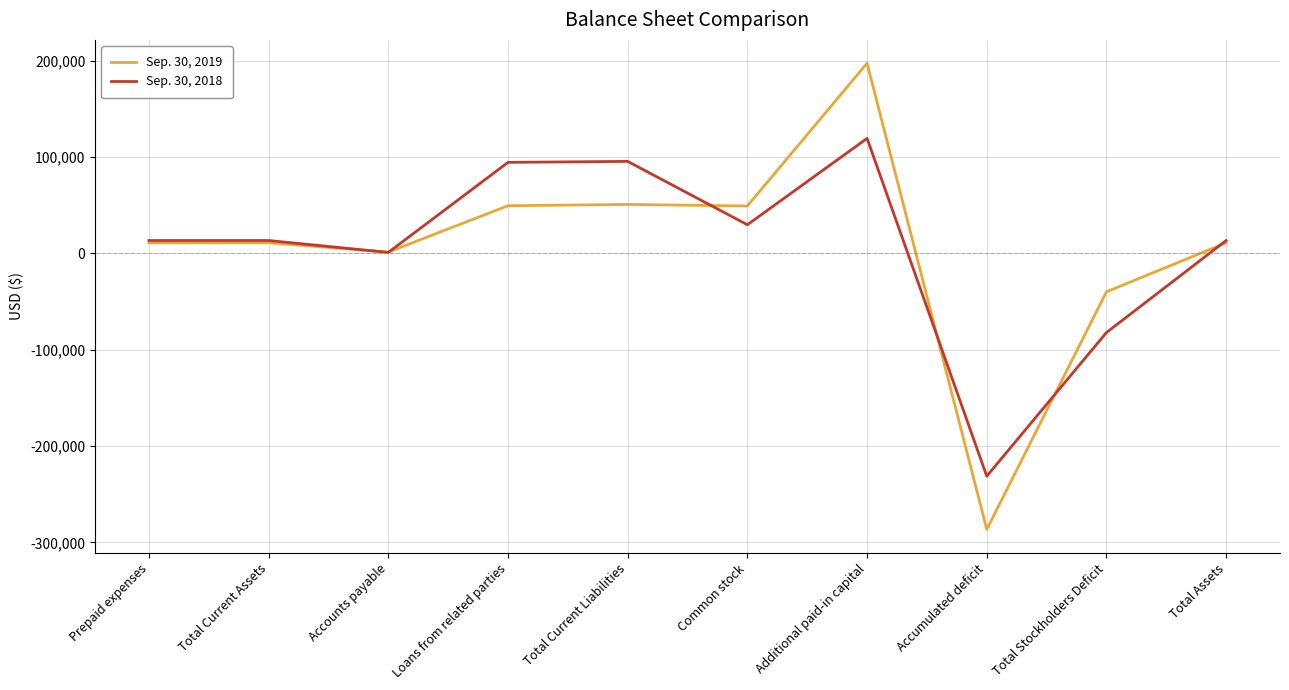

What is the smallest value displayed?

-286512